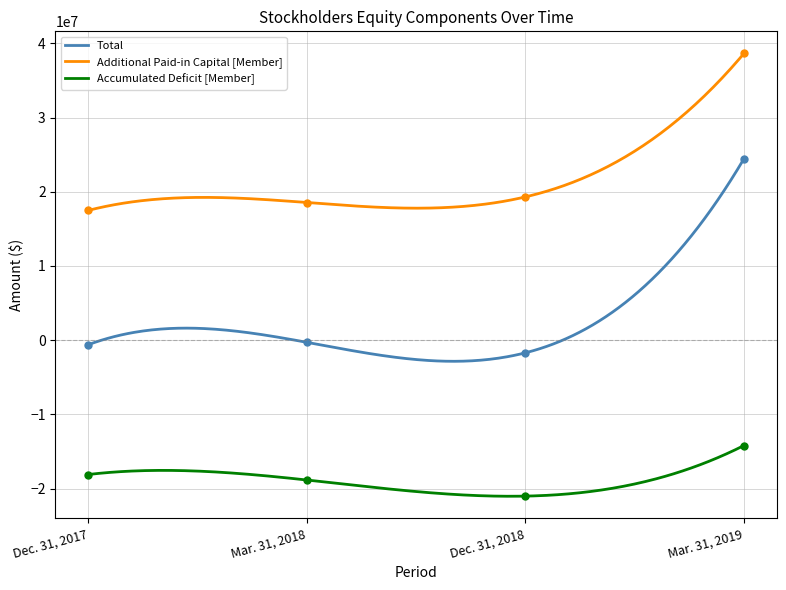

What is the difference between the maximum and second lowest values in the Total series?

27291535.1